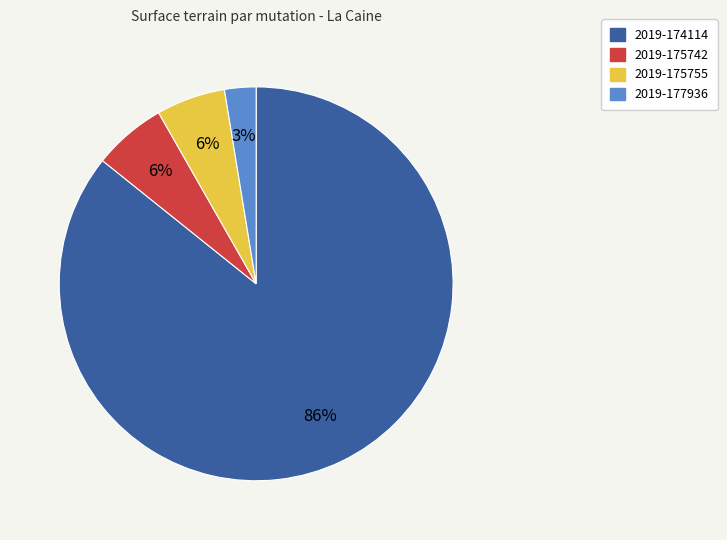

Is there a majority slice in this chart?

Yes